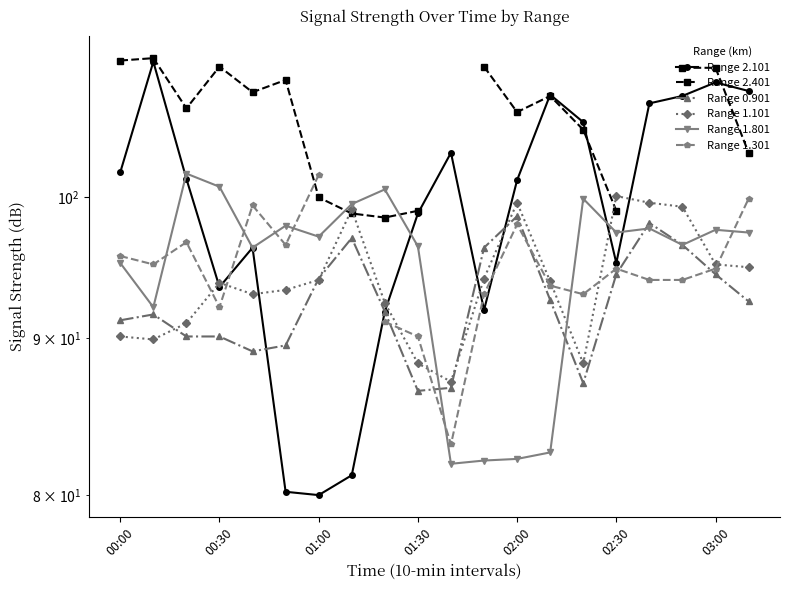

At how many categories does at least one series exceed 89?

20